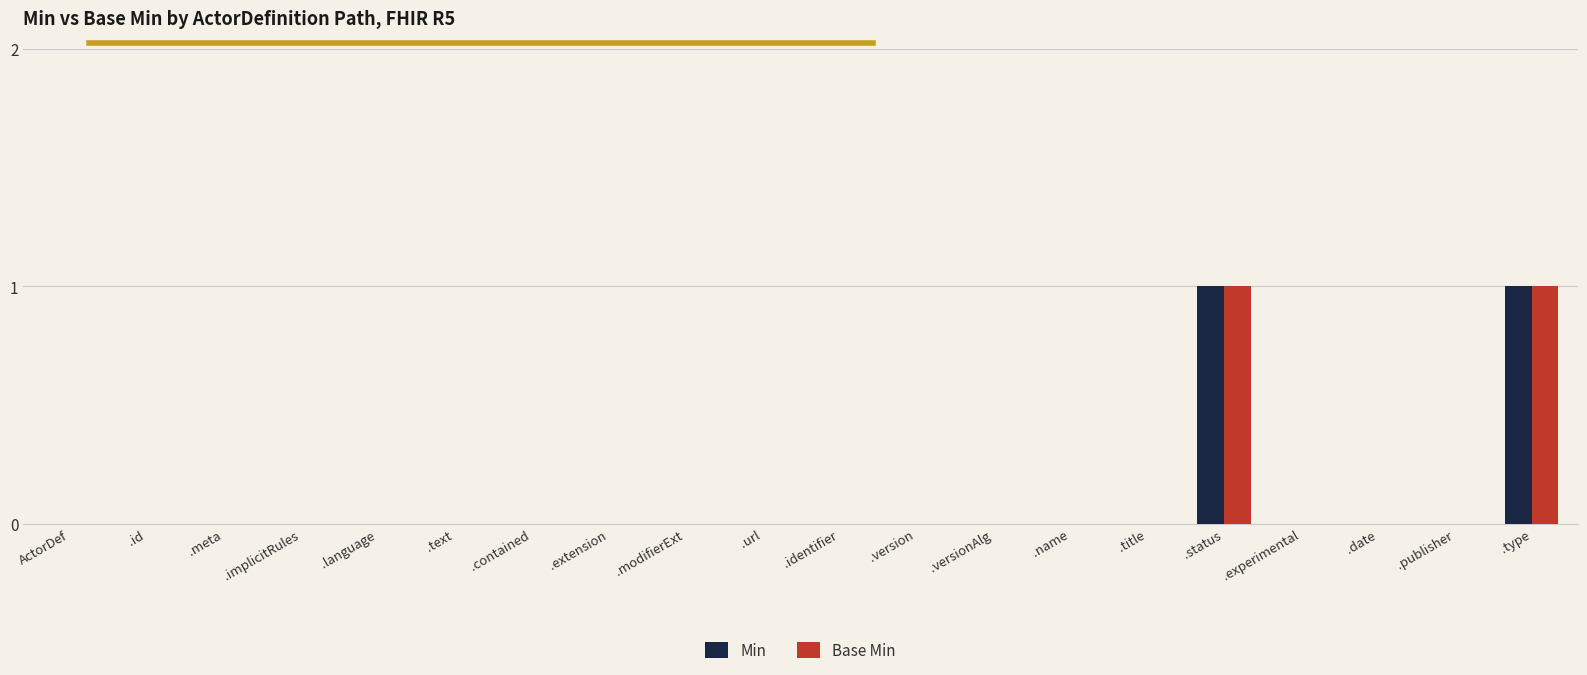

Is it true that Base Min equals 1 at .language?

False